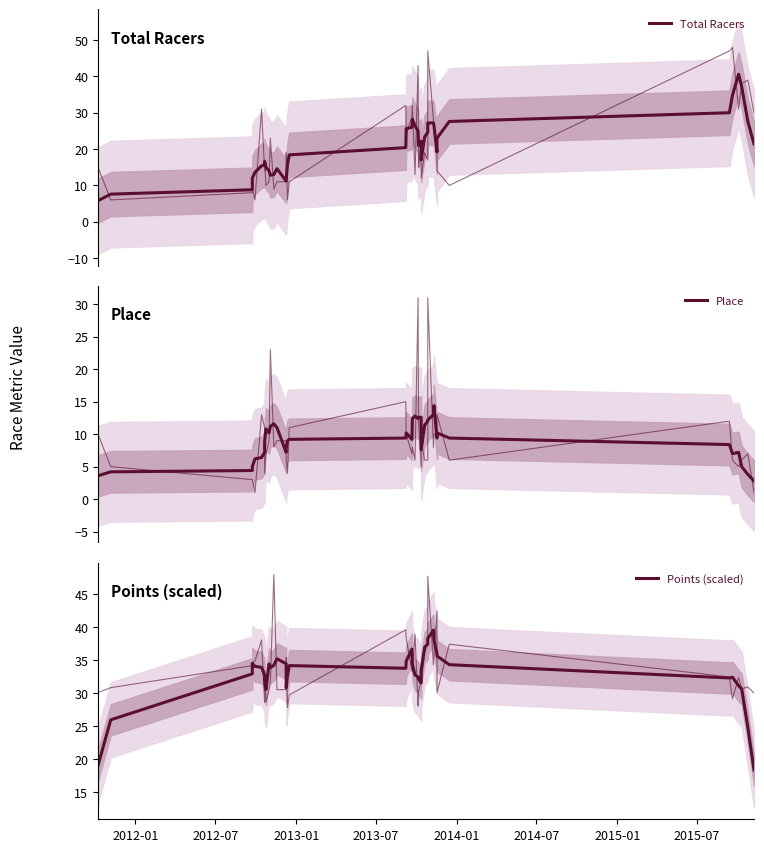

True or false: Total Racers and Place cross at least once.

False